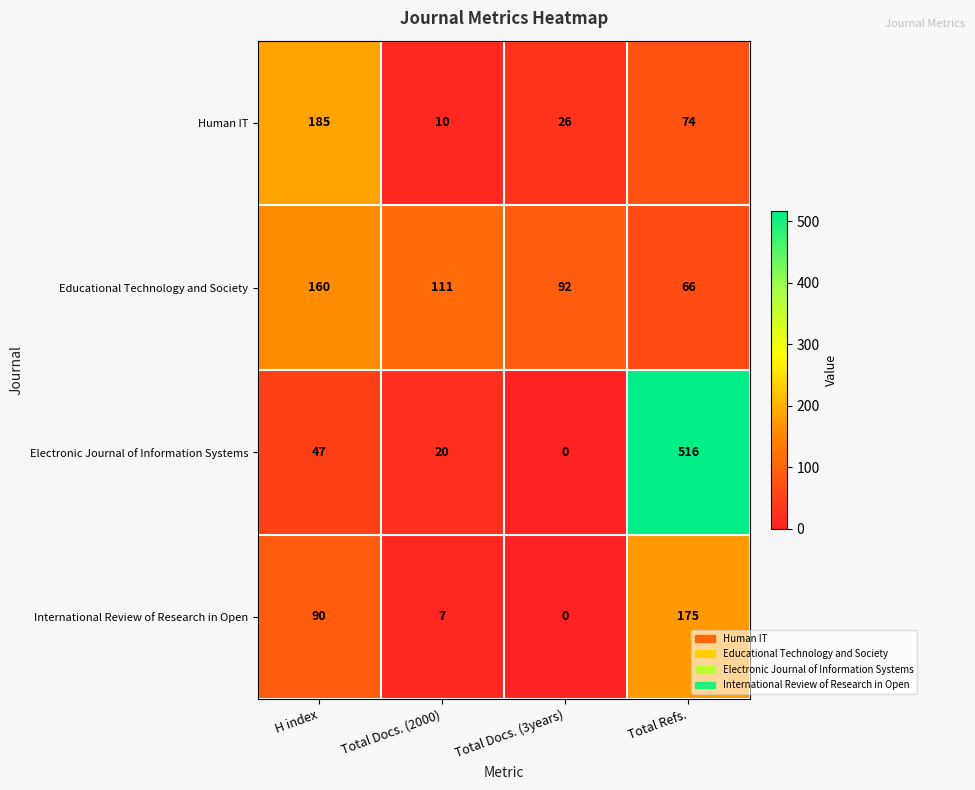

Is it true that Educational Technology and Society equals 160 at H index?

True